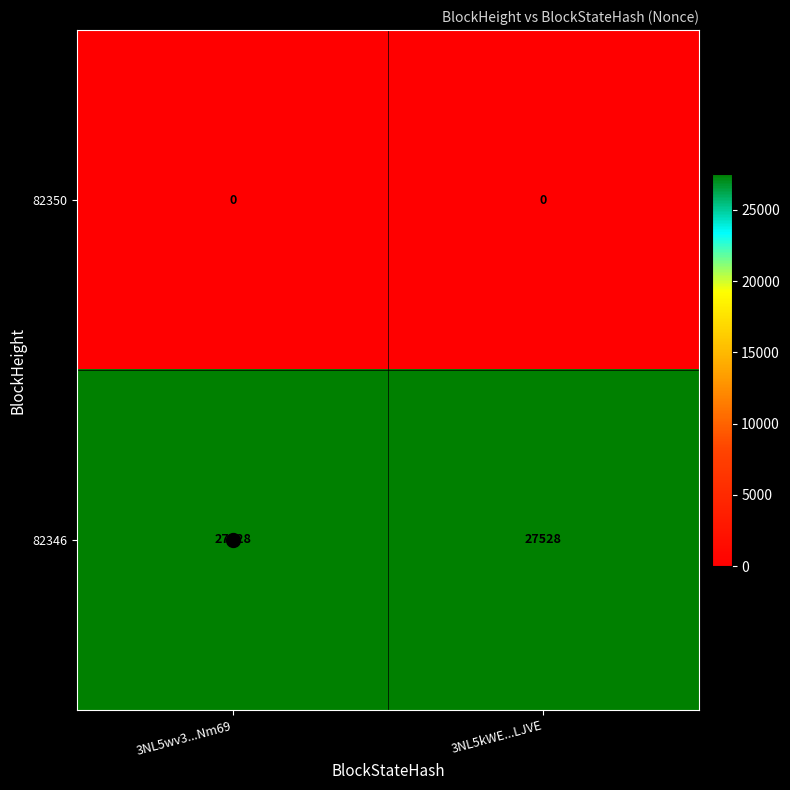

What is the highest value of the 82346 series?

27528